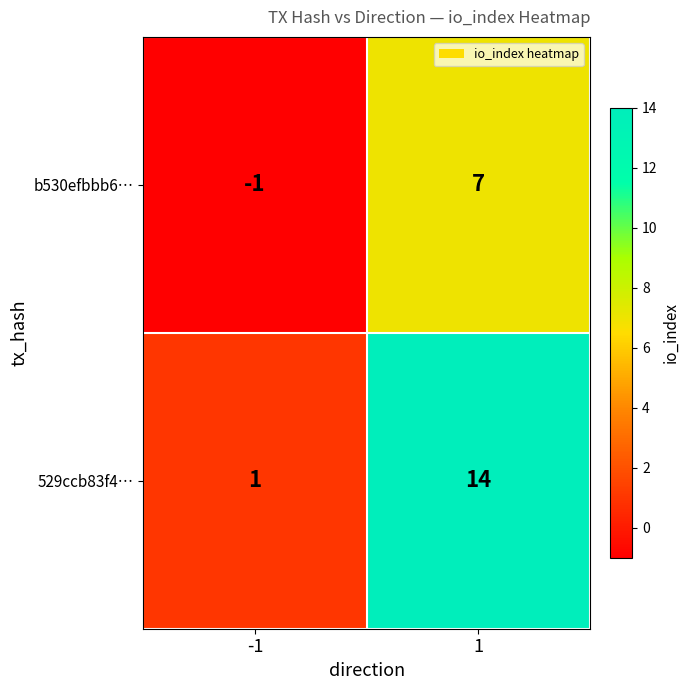

At how many categories does at least one series exceed 7?

1